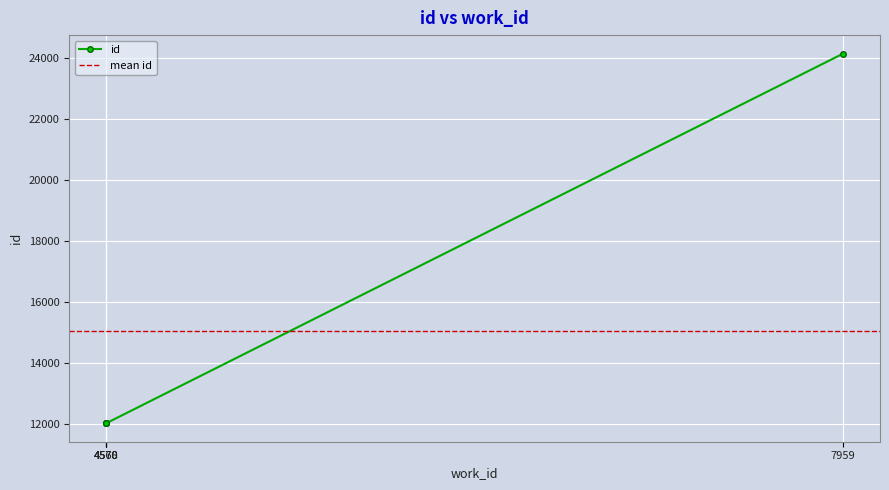

Read the value at 4568.

12010